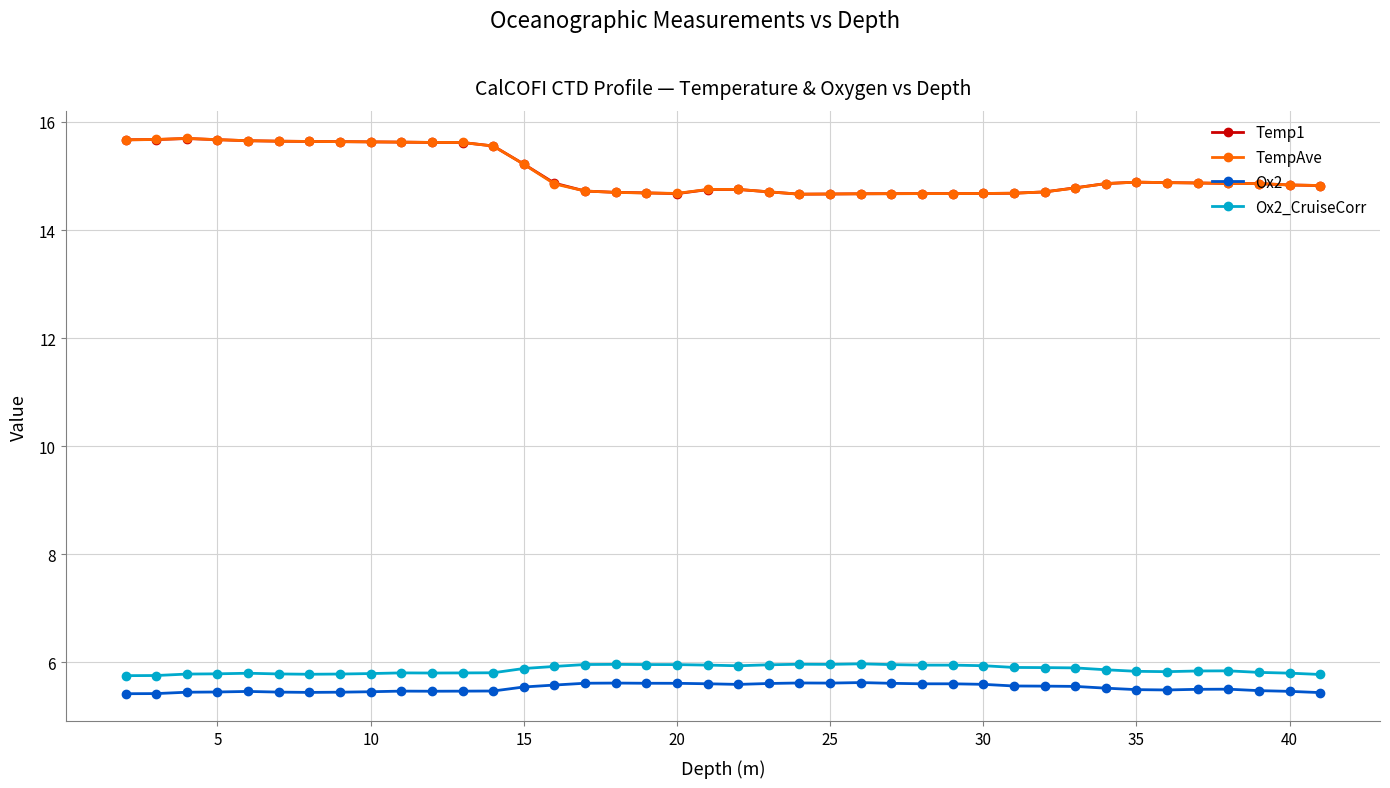

True or false: Temp1 has more than 0 interior local peaks.

True